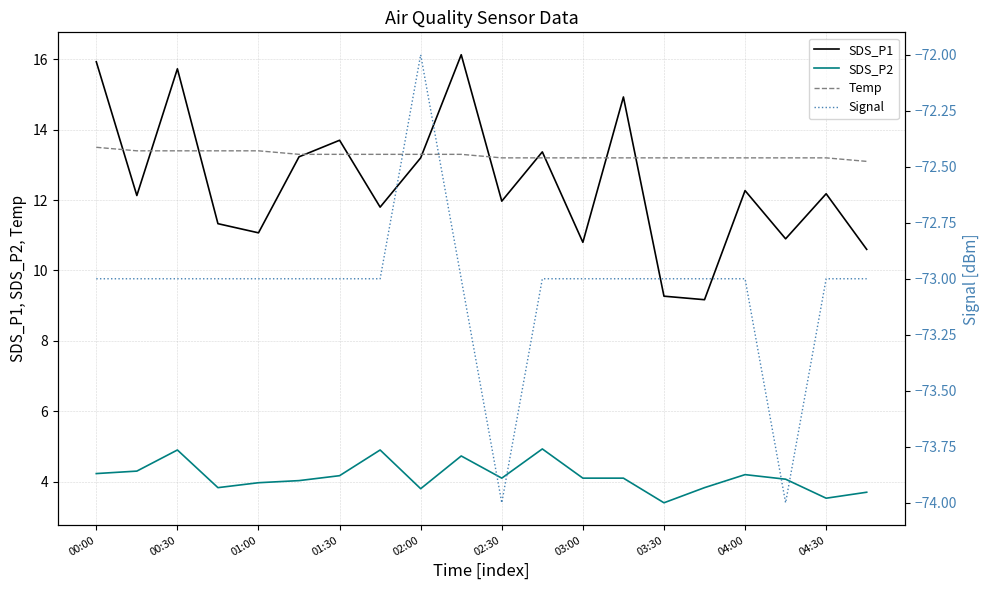

Is the value of Temp at 02:00 greater than the value of SDS_P2 at 04:30?

Yes